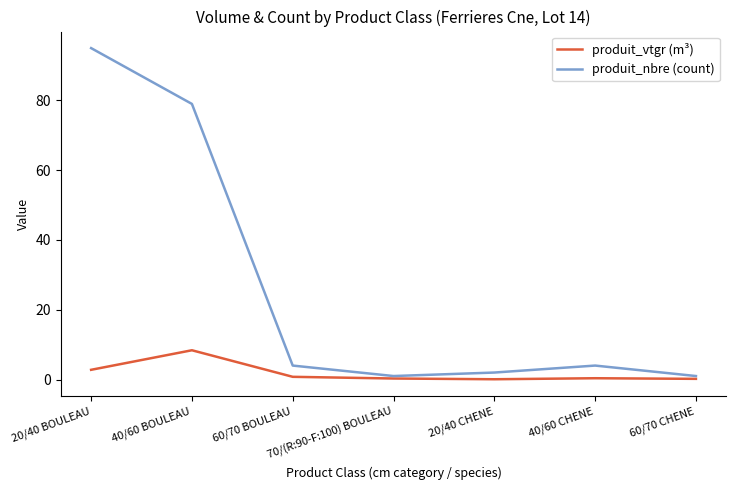

Which series has the largest total across all categories?

produit_nbre (count)